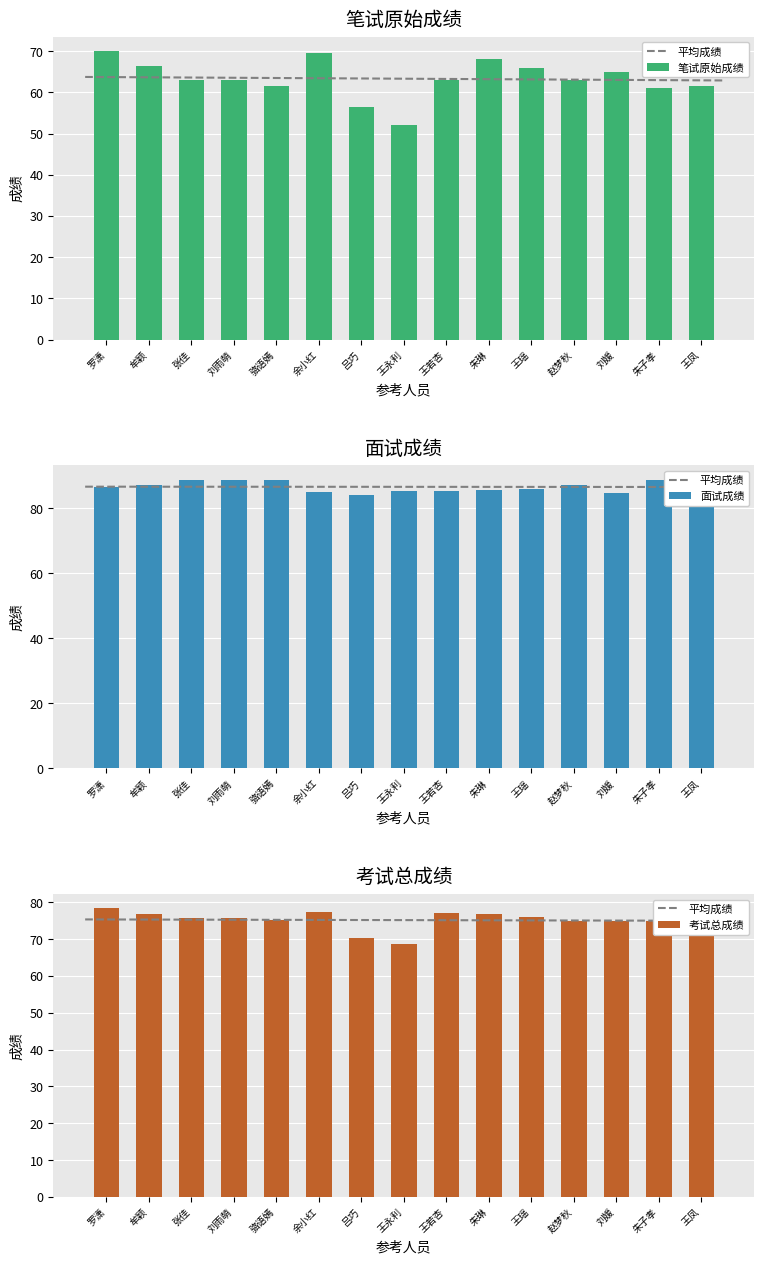

Which category has the highest value in the 考试总成绩 series?

罗潇